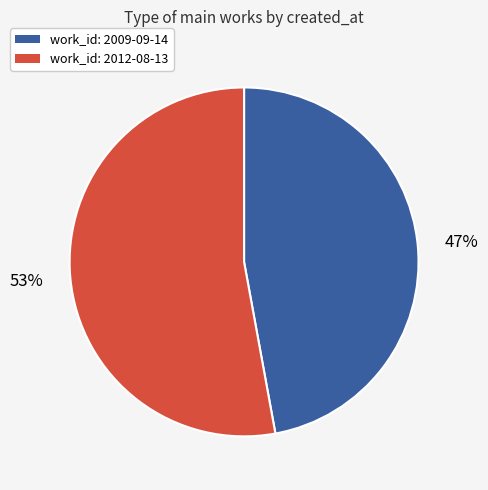

To the nearest percent, what is the average slice percentage?

50%